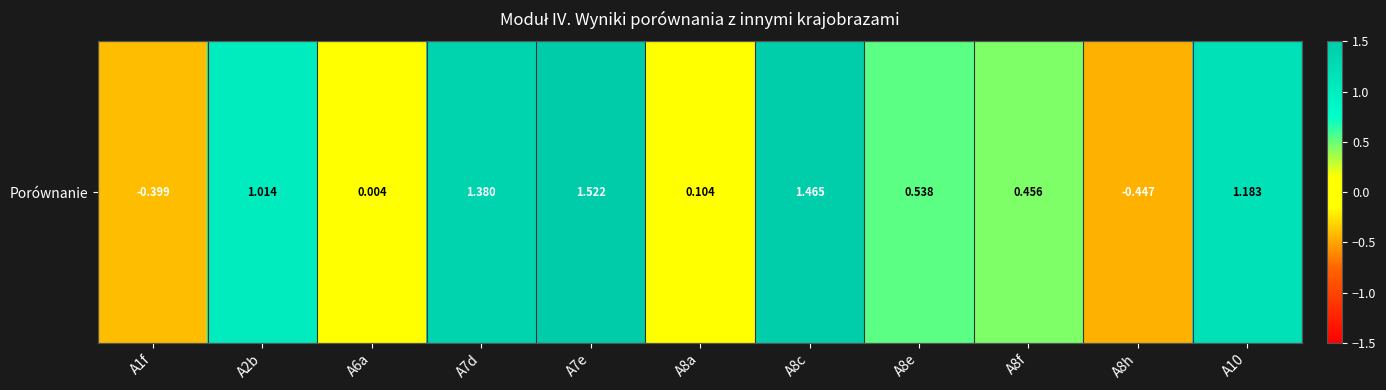

Rank the categories by value from highest to lowest.

A7e, A8c, A7d, A10, A2b, A8e, A8f, A8a, A6a, A1f, A8h